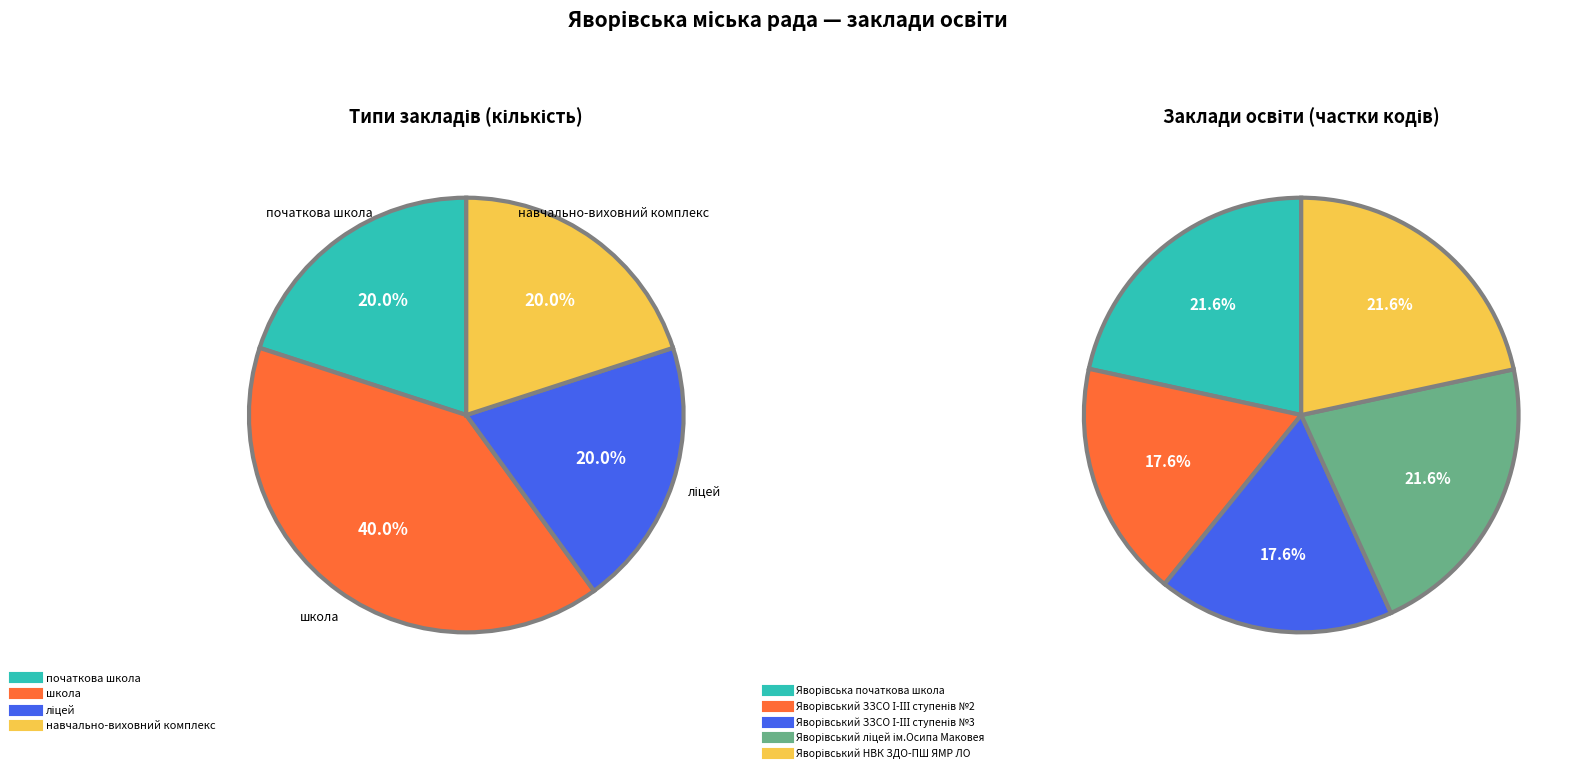

Combined, do Яворівський ліцей ім.Осипа Маковея and Яворівський ЗЗСО І-ІІІ ступенів №3 account for over 50%?

No